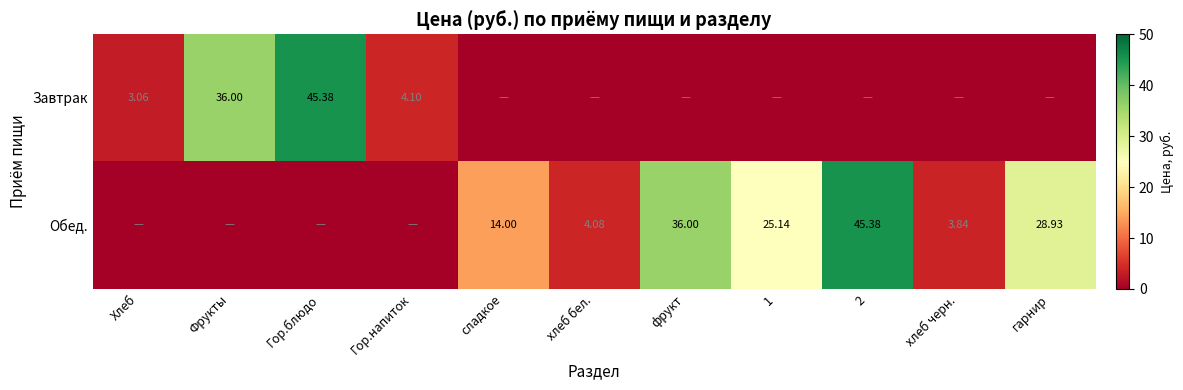

What is the difference between the highest and lowest values at гарнир?

28.9